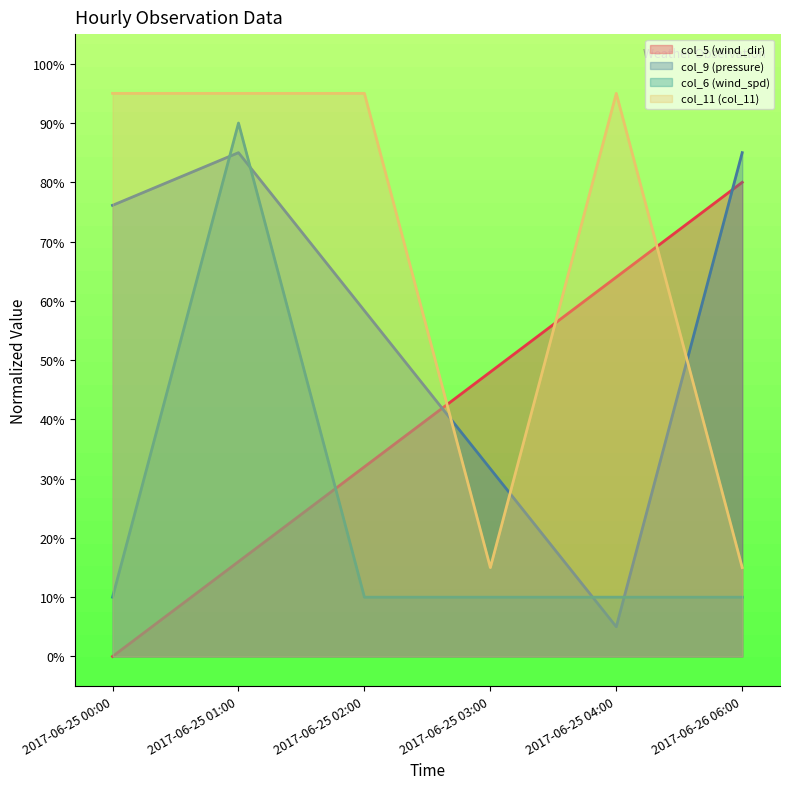

List the series in order of their peak value, lowest first.

col_5 (wind_dir), col_9 (pressure), col_6 (wind_spd), col_11 (col_11)